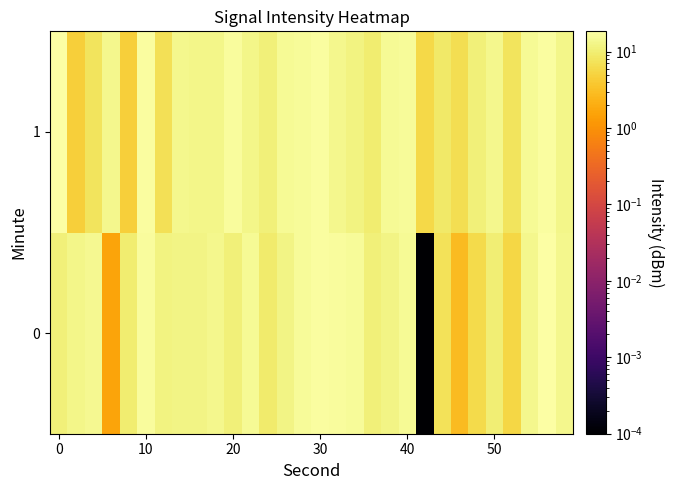

Reading left to right, list all the values displayed in this chart.

0: 10.8	13.2	14.4	1.6	9.9	16.6	11.6	12.2	12.6	13.8	10.6	14.9	9.1	12.2	15.3	16.9	16.3	15.9	10.6	12.6	14.7	0.0	7.3	2.8	6.1	10.3	5.4	13.6	18.4	13.5
1: 17.6	4.5	7.7	13.8	4.5	17.3	7.1	13.8	13.2	12.8	16.3	12.8	10.8	14.8	15.8	16.8	13.8	11.8	9.8	14.8	15.8	5.8	8.8	6.8	10.8	13.8	7.8	14.8	16.8	12.8